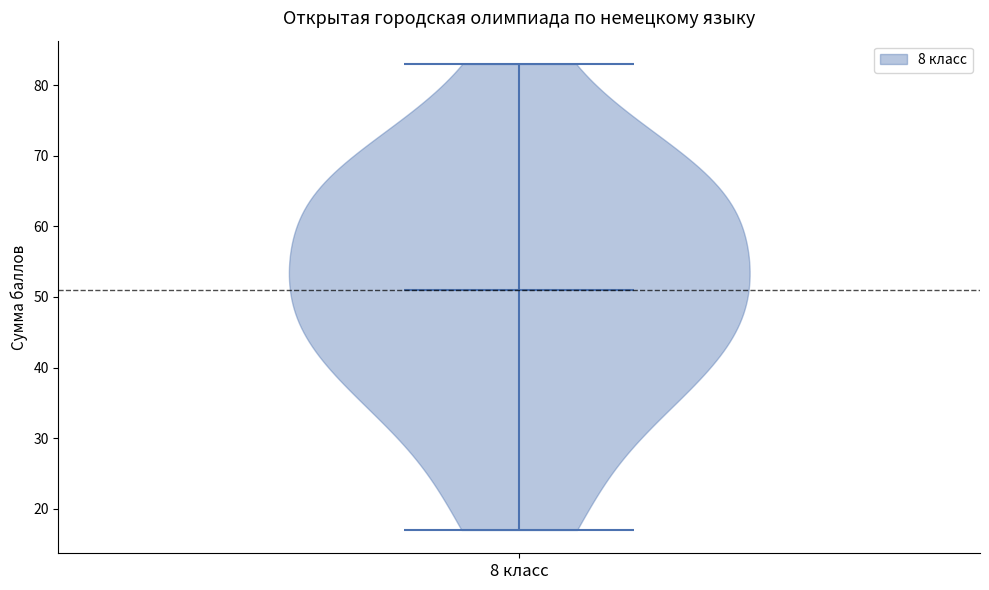

Read this violin plot against the y-axis: where its median line is, and the lowest and highest points the violin reaches. The values are not printed on the chart, so give them approximately, as read against the axis.

median line 51, lowest point 17, highest point 83